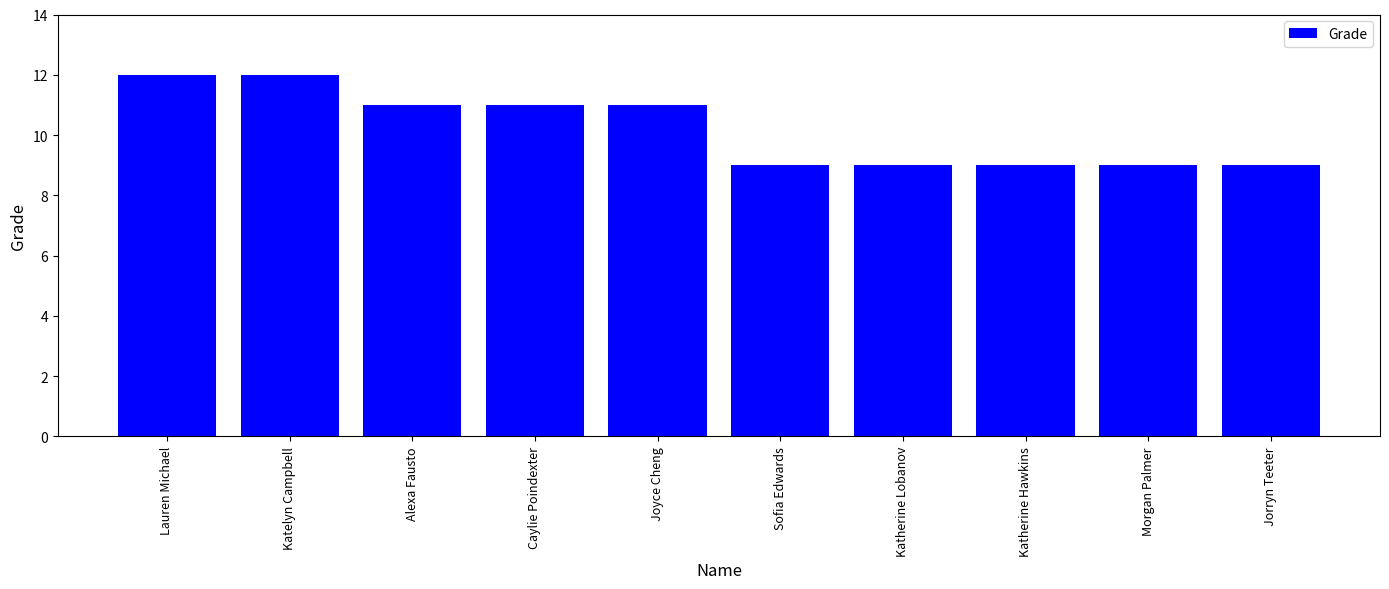

Reading left to right, what are all the values shown in this chart?

Lauren Michael=12	Katelyn Campbell=12	Alexa Fausto=11	Caylie Poindexter=11	Joyce Cheng=11	Sofia Edwards=9	Katherine Lobanov=9	Katherine Hawkins=9	Morgan Palmer=9	Jorryn Teeter=9